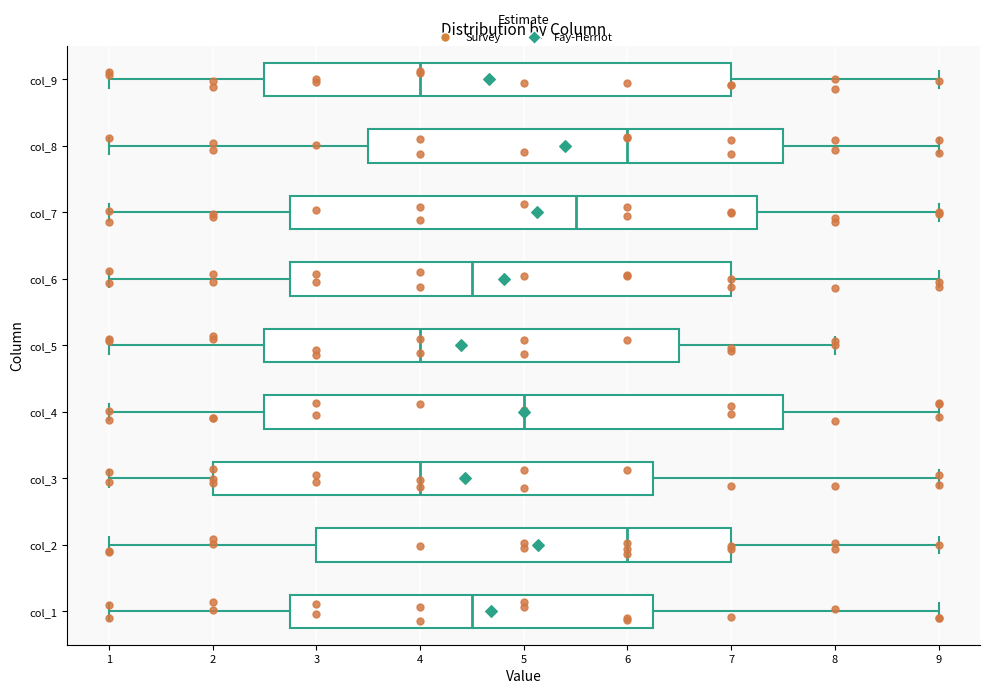

Reading bottom to top, transcribe this box plot: for each box, give where its median line is, the range the box spans, and where its two whiskers end, as read against the x-axis. The values are not printed on the chart, so give them approximately, as read against the axis.

col_1: median 4.5, box 2.8 to 6.3, whiskers 1.0 to 9.0
col_2: median 6.0, box 3.0 to 7.0, whiskers 1.0 to 9.0
col_3: median 4.0, box 2.0 to 6.3, whiskers 1.0 to 9.0
col_4: median 5.0, box 2.5 to 7.5, whiskers 1.0 to 9.0
col_5: median 4.0, box 2.5 to 6.5, whiskers 1.0 to 8.0
col_6: median 4.5, box 2.8 to 7.0, whiskers 1.0 to 9.0
col_7: median 5.5, box 2.8 to 7.3, whiskers 1.0 to 9.0
col_8: median 6.0, box 3.5 to 7.5, whiskers 1.0 to 9.0
col_9: median 4.0, box 2.5 to 7.0, whiskers 1.0 to 9.0